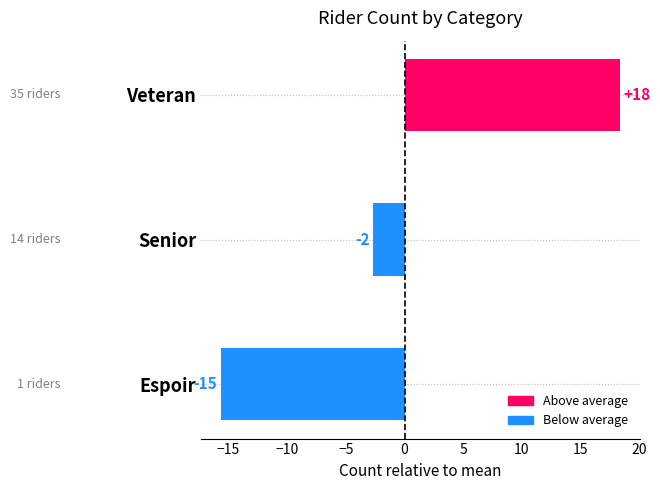

What is the maximum value shown in the chart?

18.3